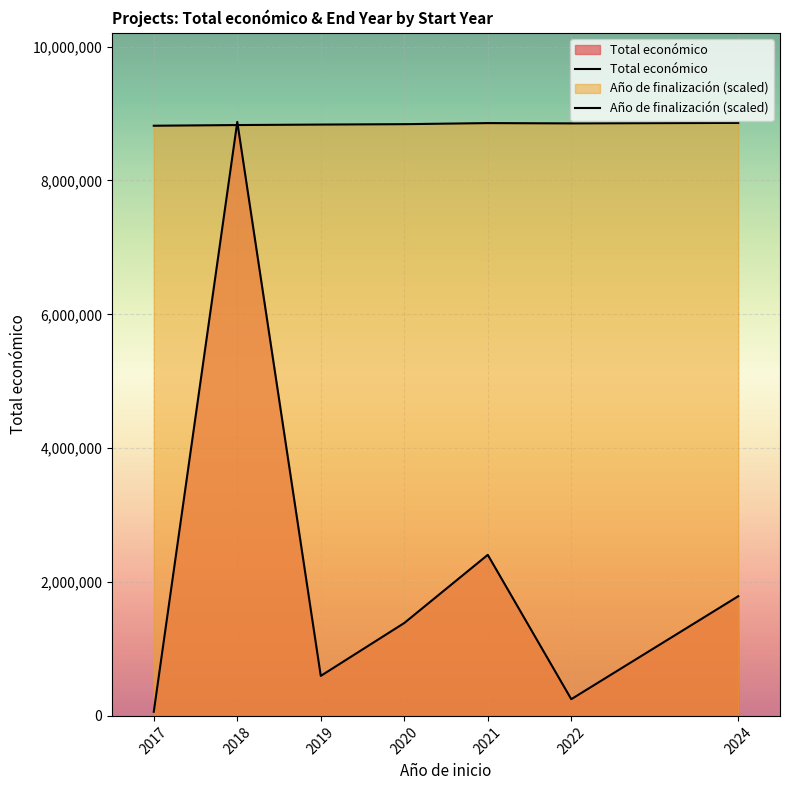

Between 2019 and 2020, which is larger?

2020